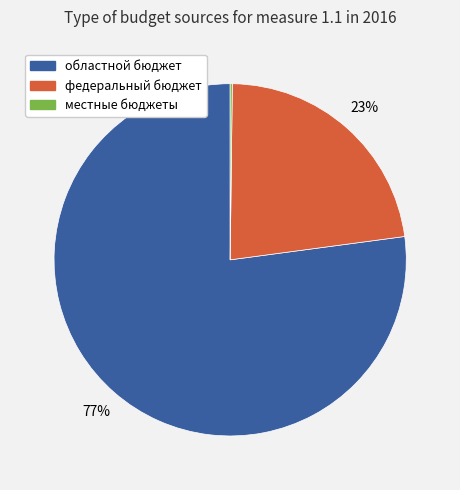

Is there any slice that represents more than half of the pie?

Yes